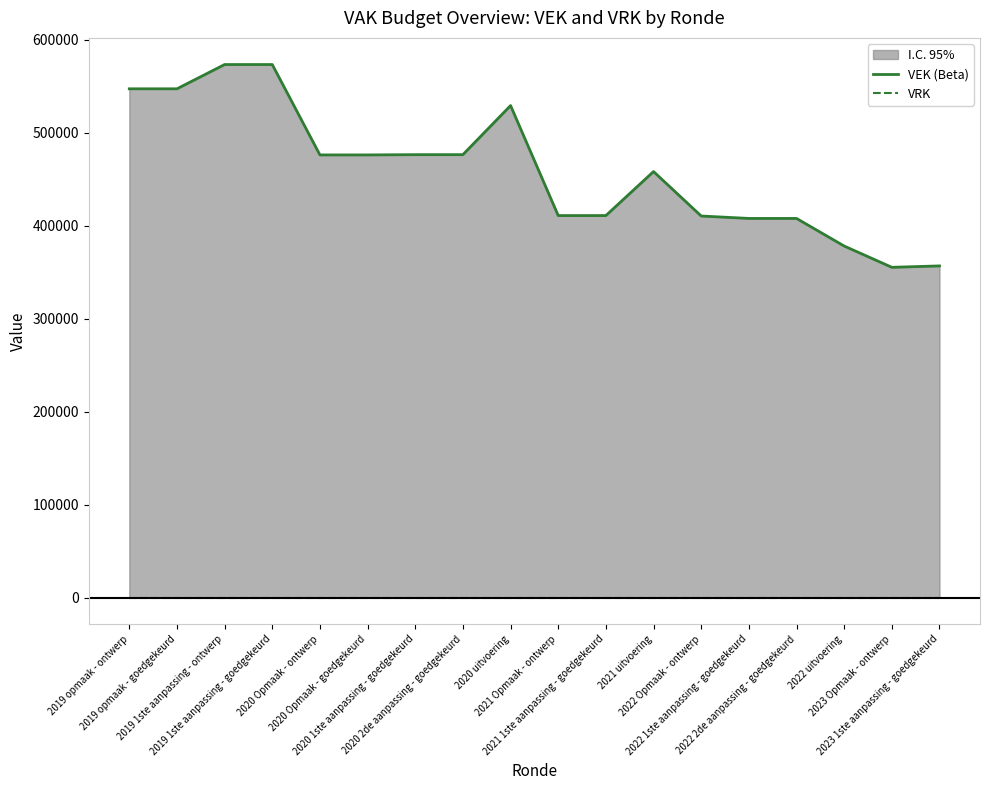

At which category is the sum across all series the highest?

2019 1ste aanpassing - ontwerp